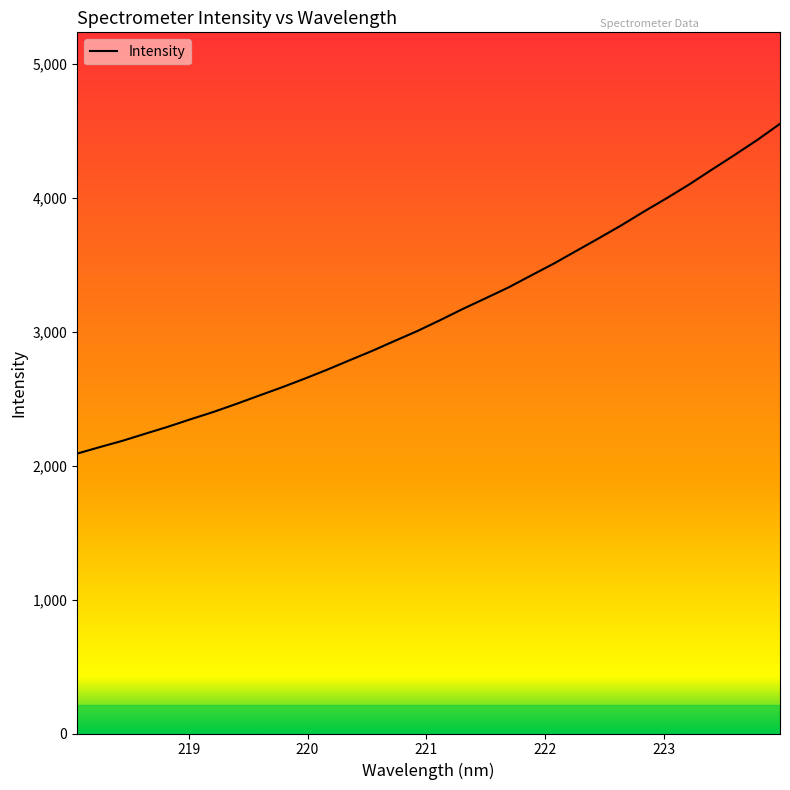

What is the smallest value displayed?

2090.8